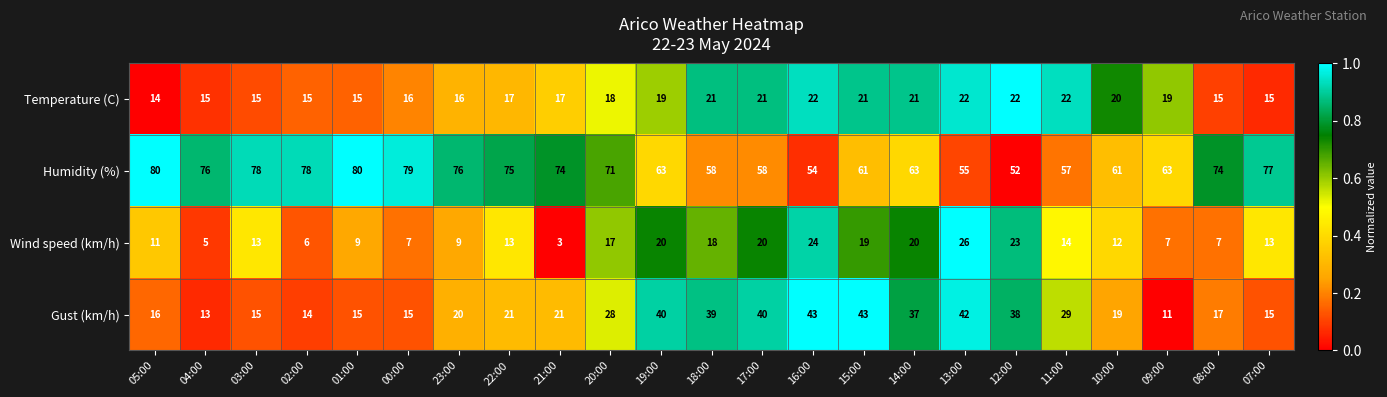

Rank the series by their maximum value, from lowest to highest.

Temperature (C), Wind speed (km/h), Gust (km/h), Humidity (%)